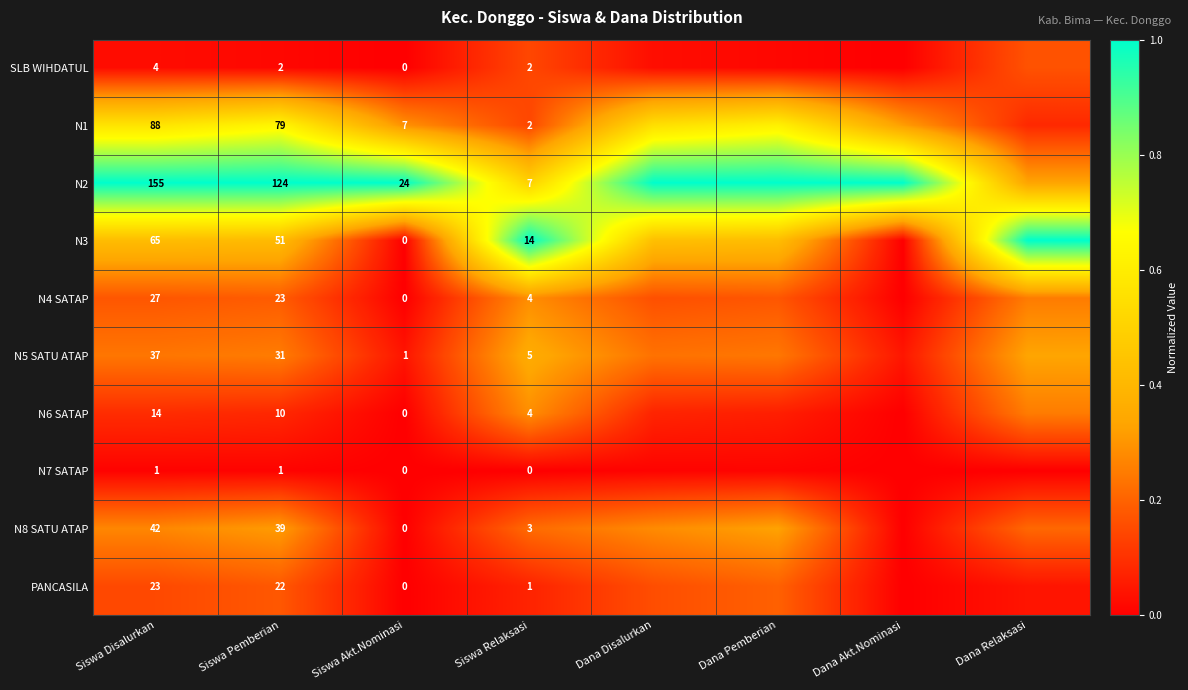

Is the value of N8 SATU ATAP at Siswa Akt.Nominasi greater than the value of N2 at Siswa Disalurkan?

No